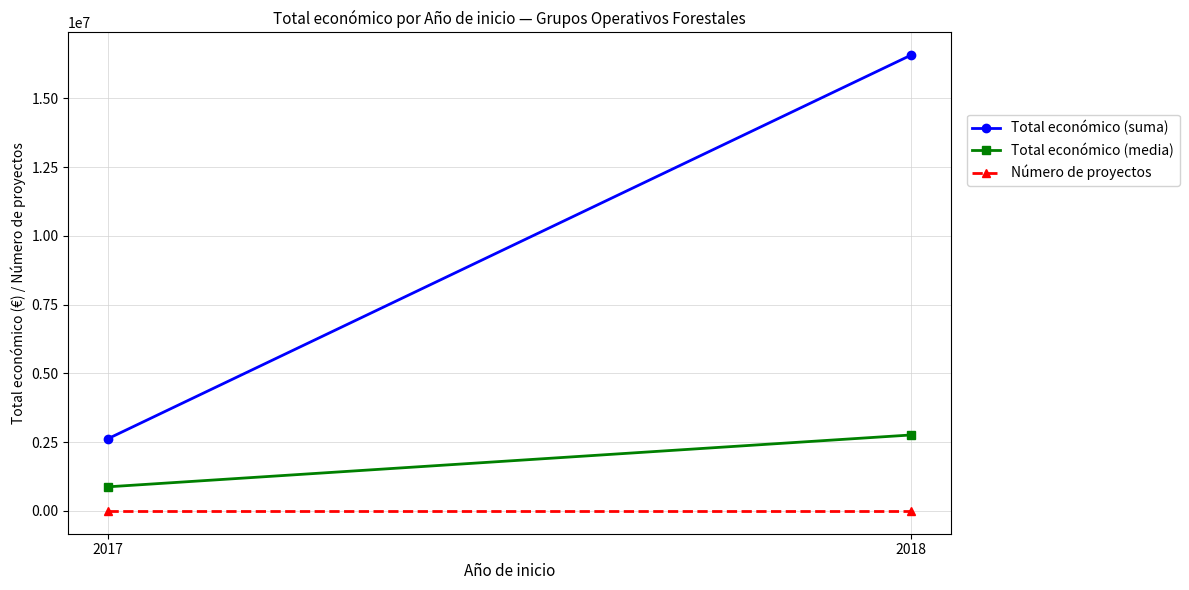

How many lines are shown in the chart?

3